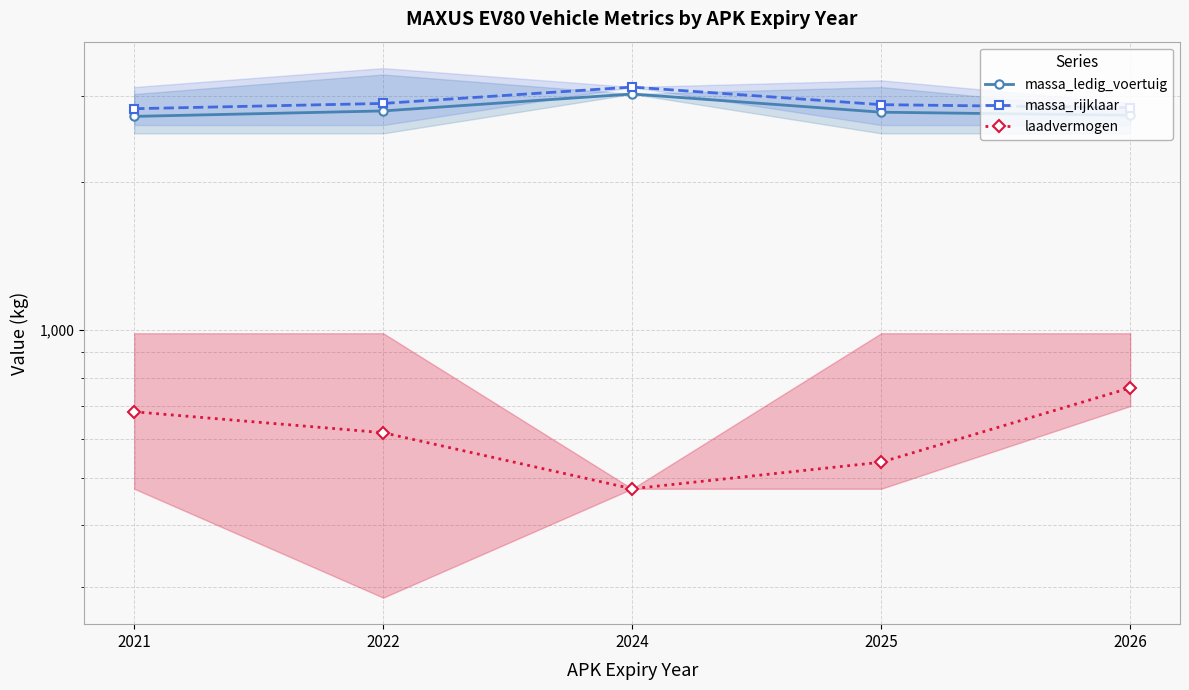

Where does the massa_rijklaar series first go above 2877?

2022